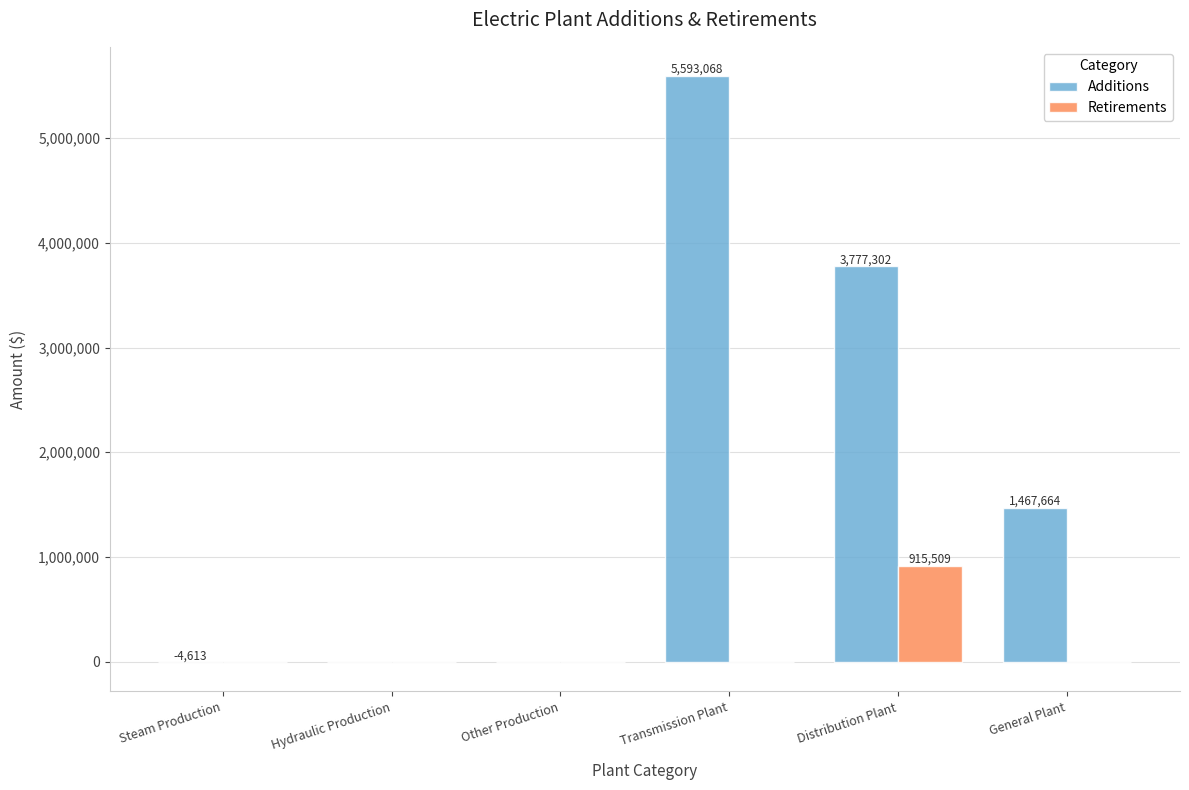

Which category has the highest value in the Additions series?

Transmission Plant